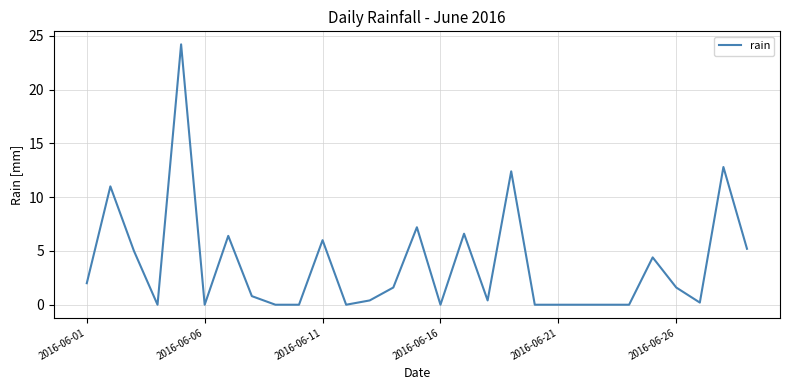

What is the difference between the maximum and minimum values?

24.2